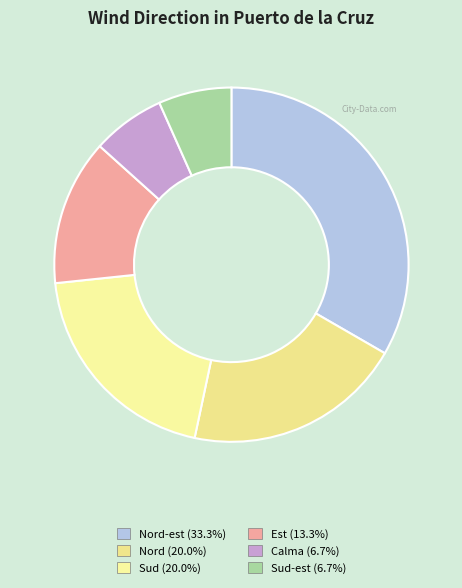

What is the smallest slice in the pie chart?

Calma